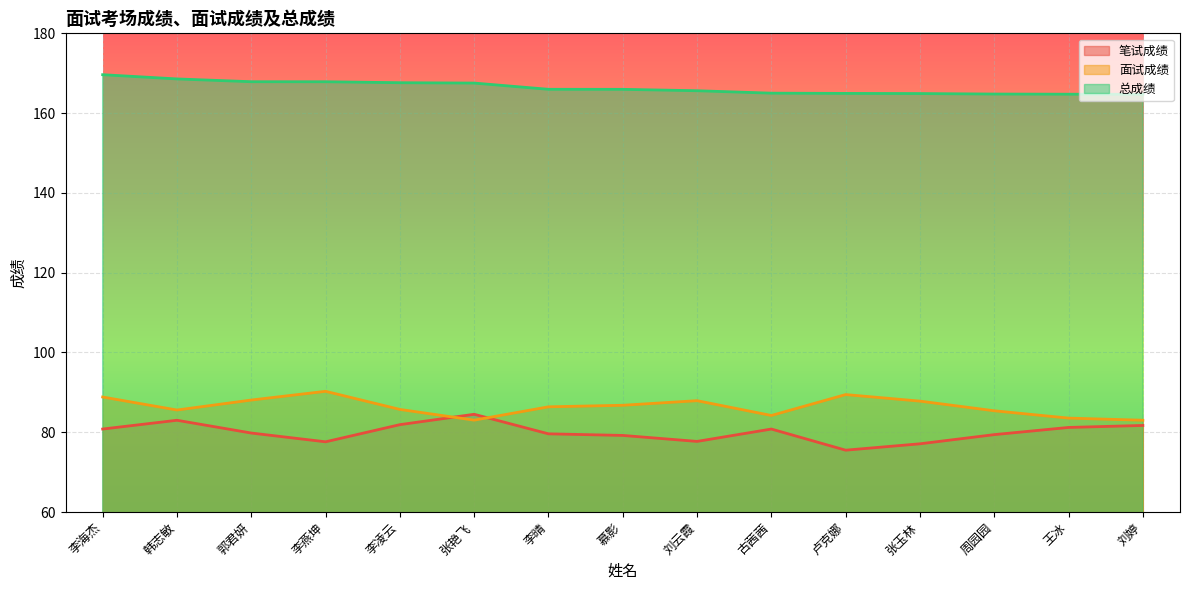

True or false: 面试成绩 has a value of 33.2 at 韩志敏.

False